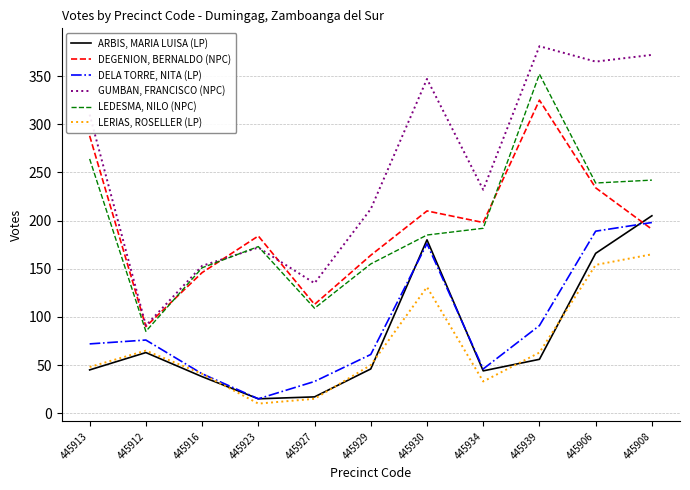

At which label is ARBIS, MARIA LUISA (LP) closest to 110?

445912